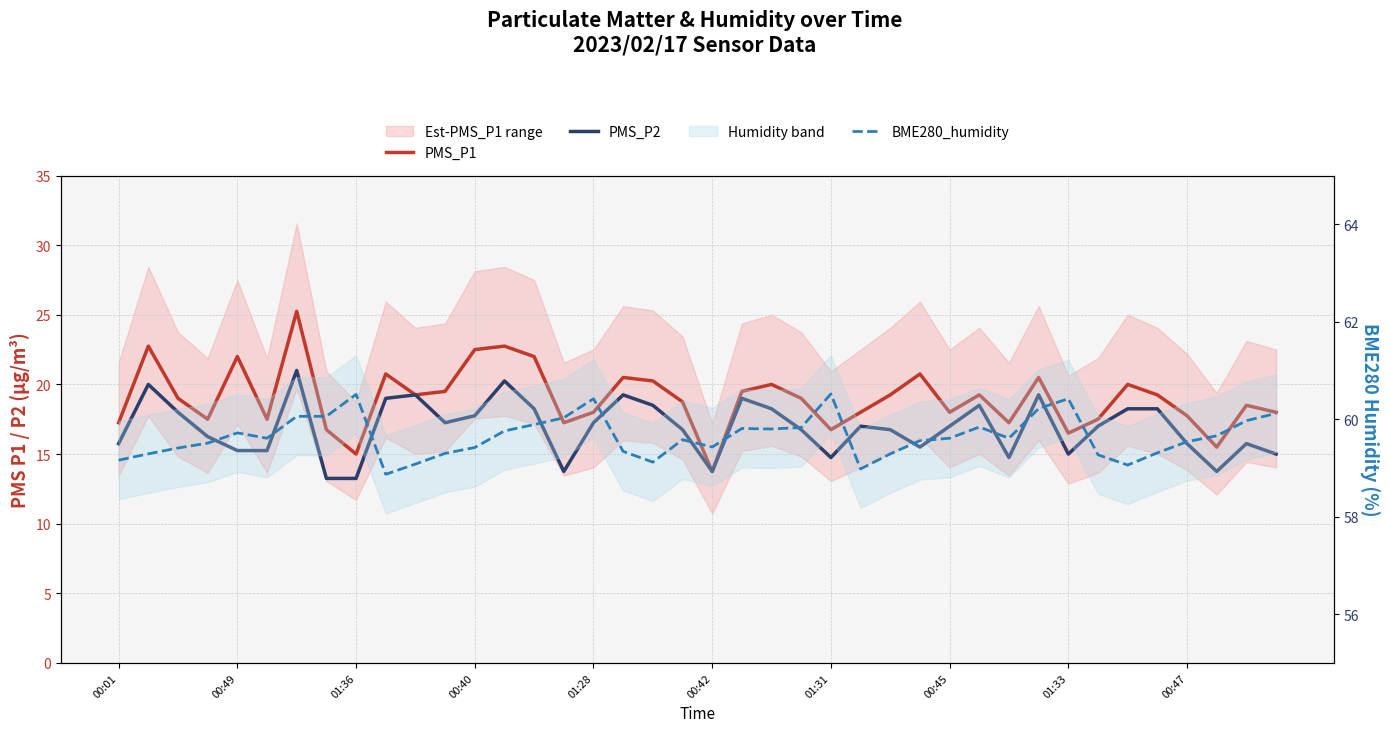

Which series has the largest range (max minus min)?

PMS_P1